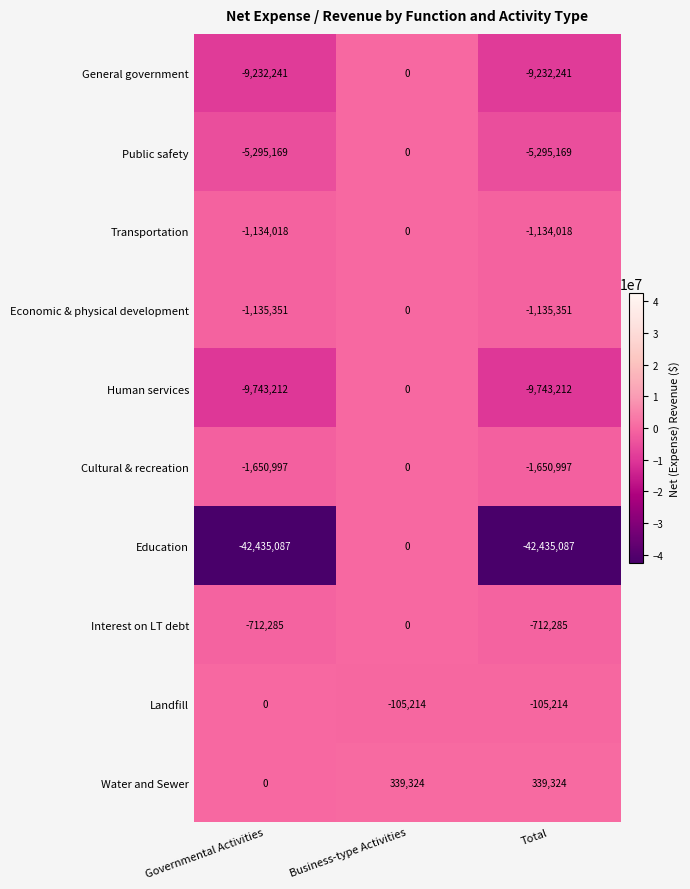

Reading left to right, extract all data points from this chart.

General government: -9232241	0	-9232241
Public safety: -5295169	0	-5295169
Transportation: -1134018	0	-1134018
Economic & physical development: -1135351	0	-1135351
Human services: -9743212	0	-9743212
Cultural & recreation: -1650997	0	-1650997
Education: -42435087	0	-42435087
Interest on LT debt: -712285	0	-712285
Landfill: 0	-105214	-105214
Water and Sewer: 0	339324	339324